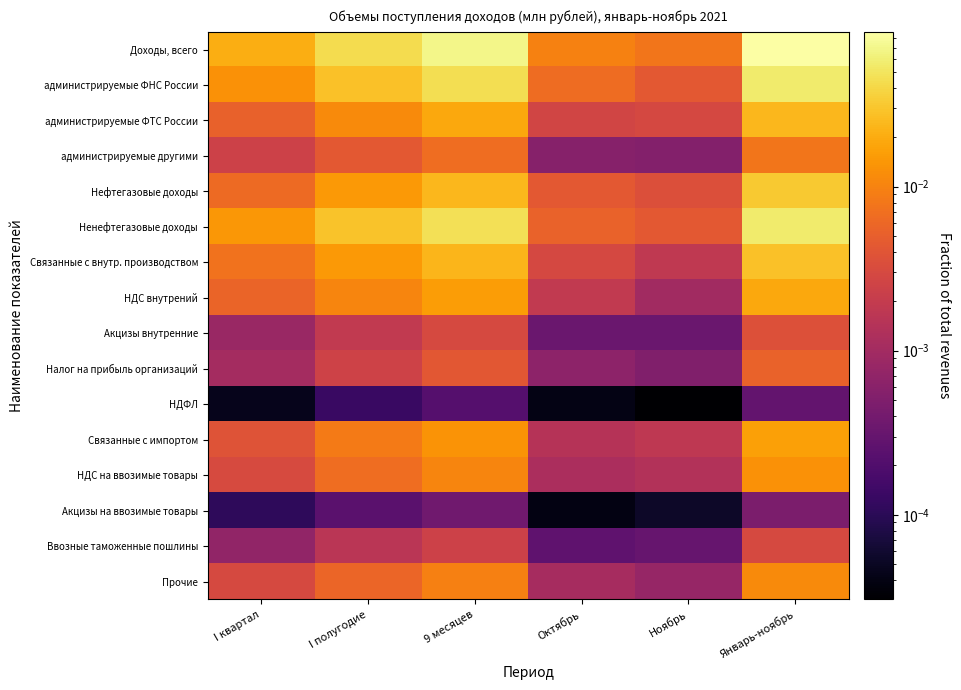

Between I полугодие and Январь-ноябрь, which is larger?

Январь-ноябрь